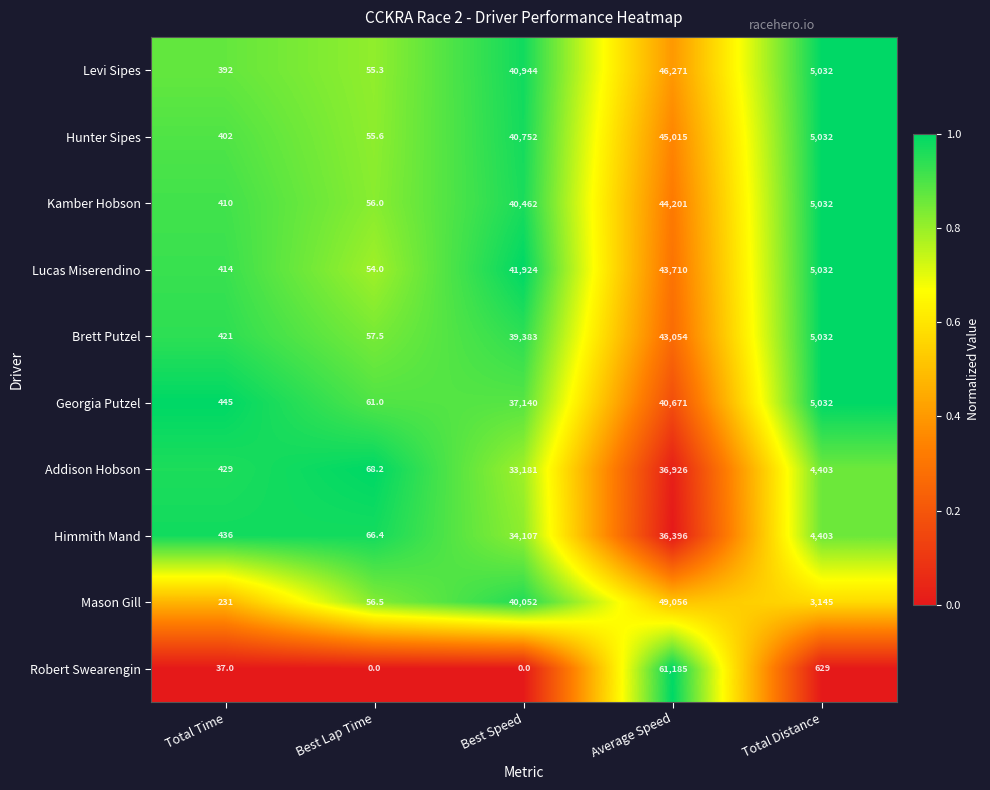

Which series has the largest range (max minus min)?

Robert Swearengin